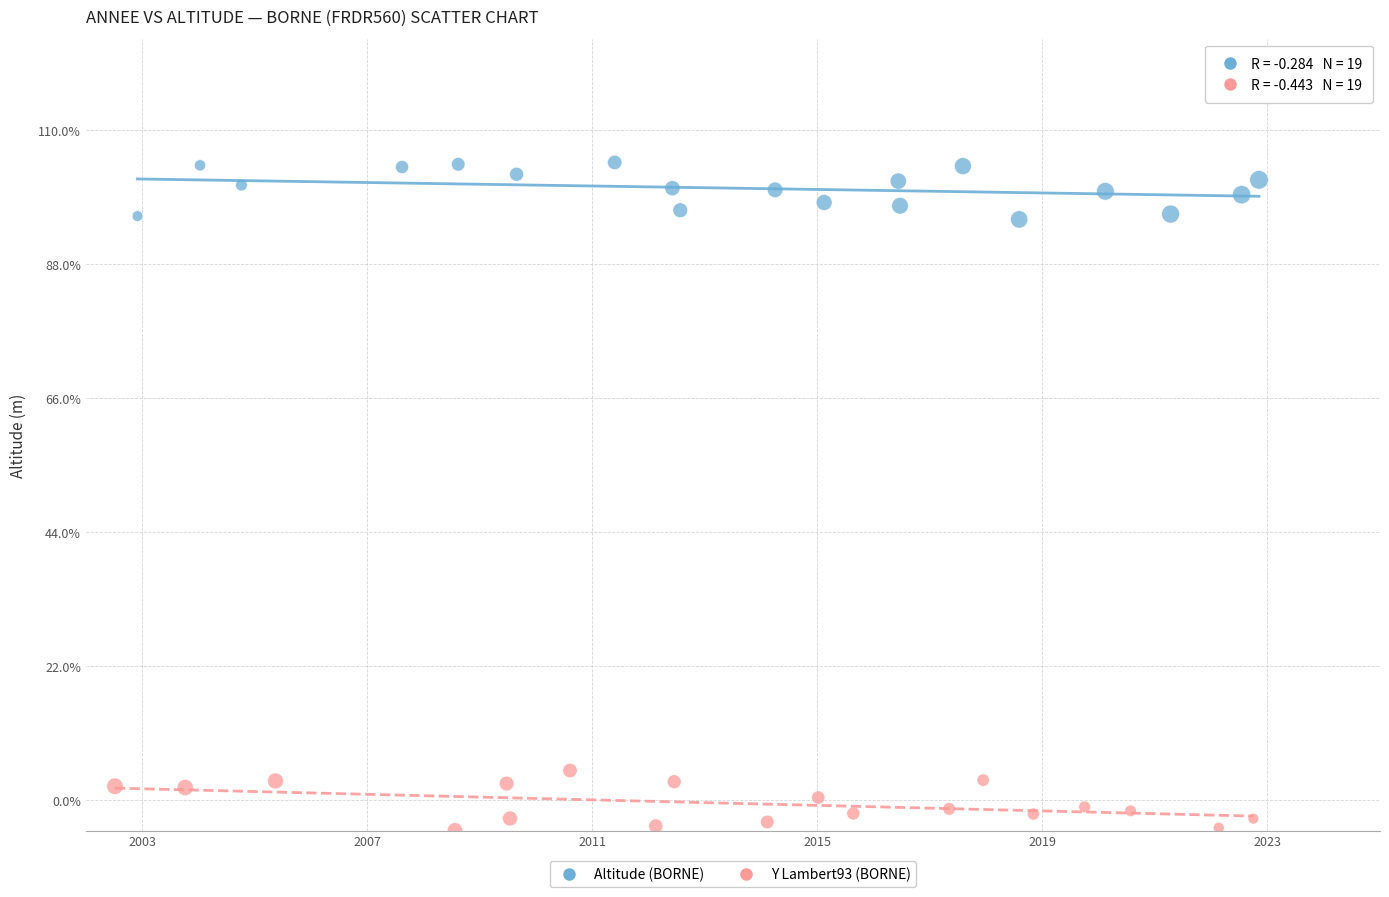

What are all the series names shown in the legend?

Altitude (BORNE), Y Lambert93 (BORNE)